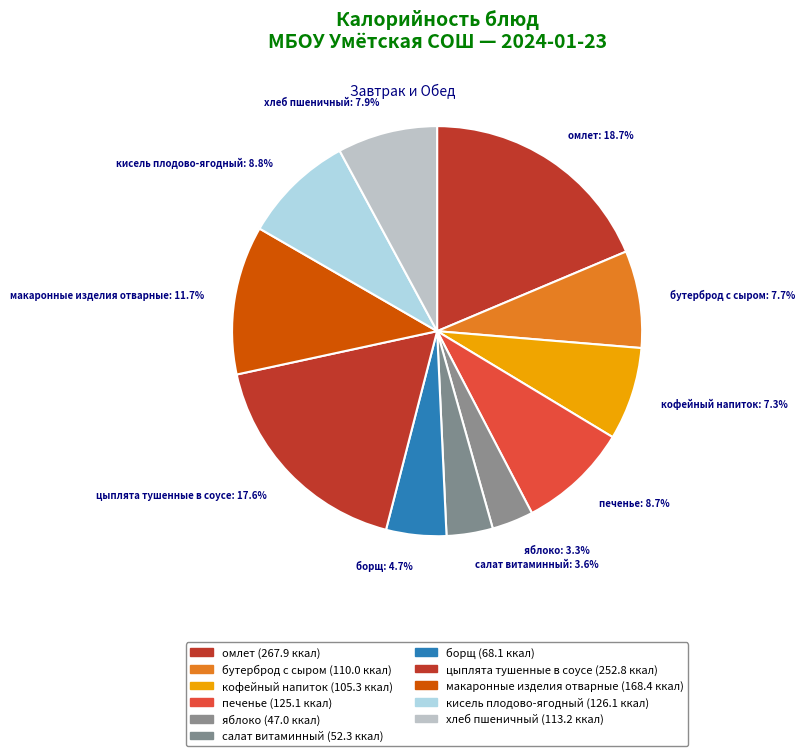

Count the number of slices in the pie.

11